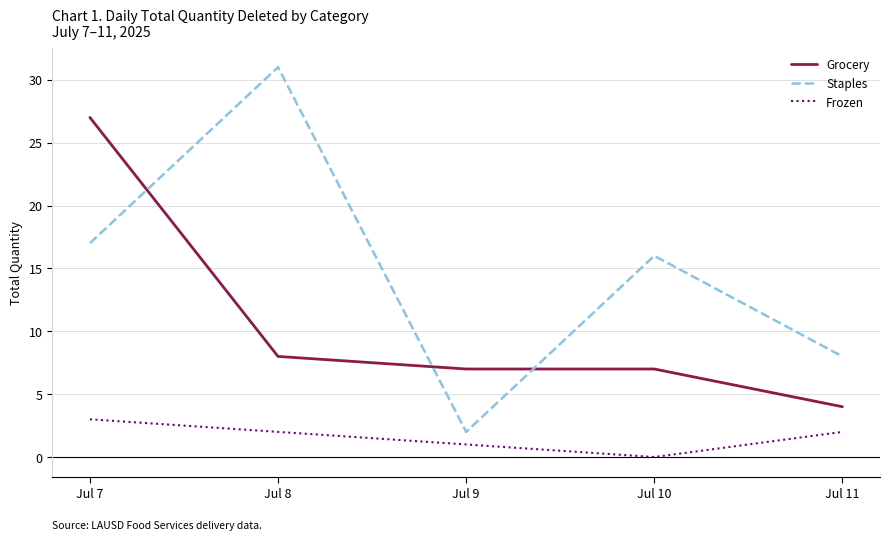

The value of Grocery at Jul 11 is 6. True or false?

False